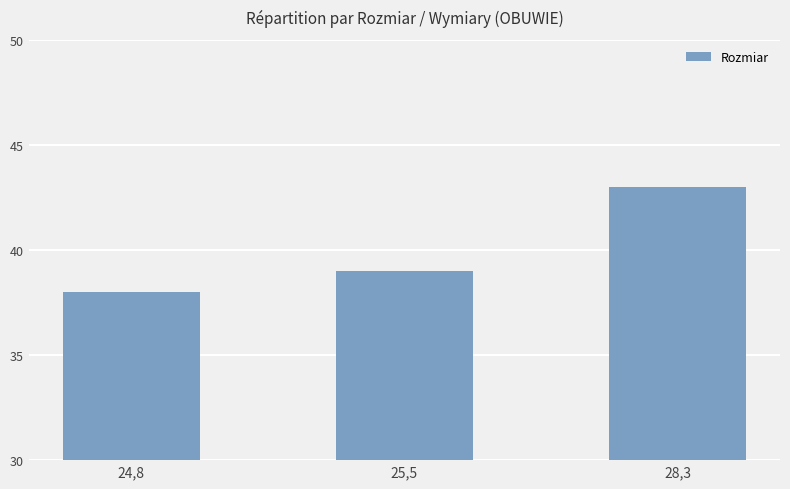

Reading left to right, list all the values displayed in this chart.

24,8=38	25,5=39	28,3=43